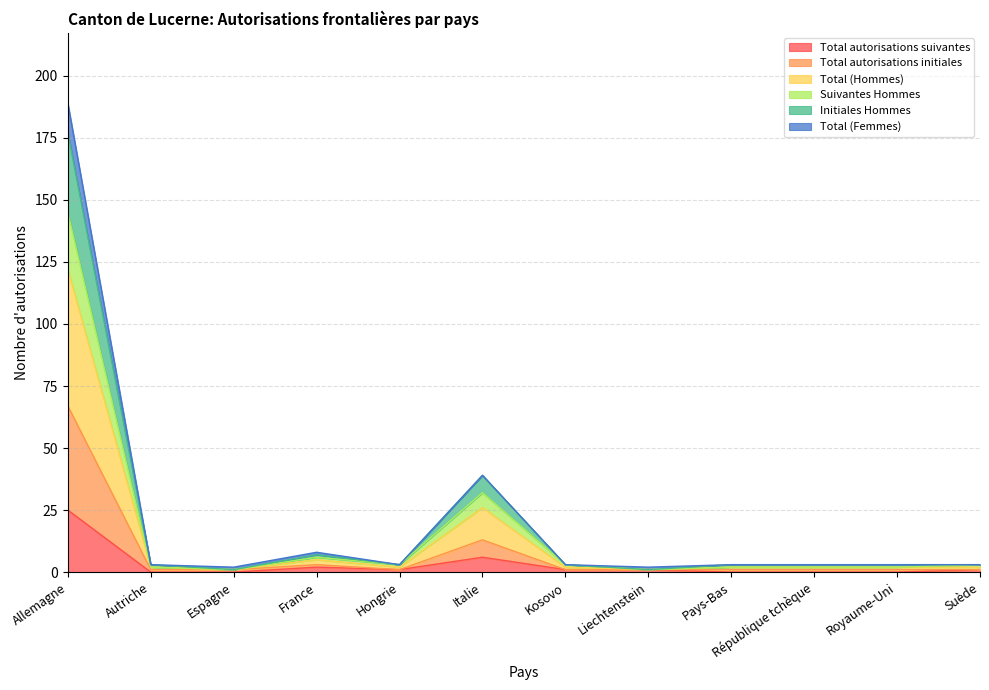

True or false: Suivantes Hommes and Total autorisations suivantes cross at least once.

False